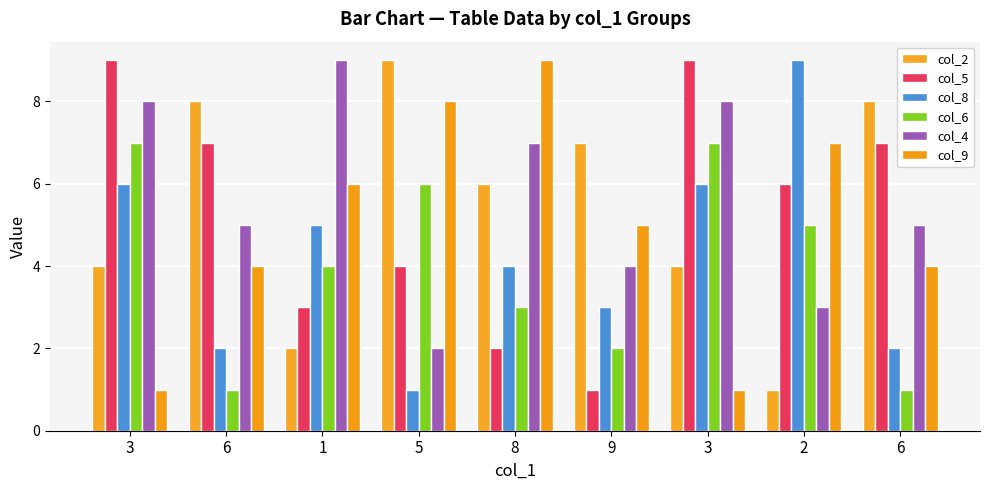

Rank the series by their maximum value, from highest to lowest.

col_2, col_5, col_8, col_4, col_9, col_6